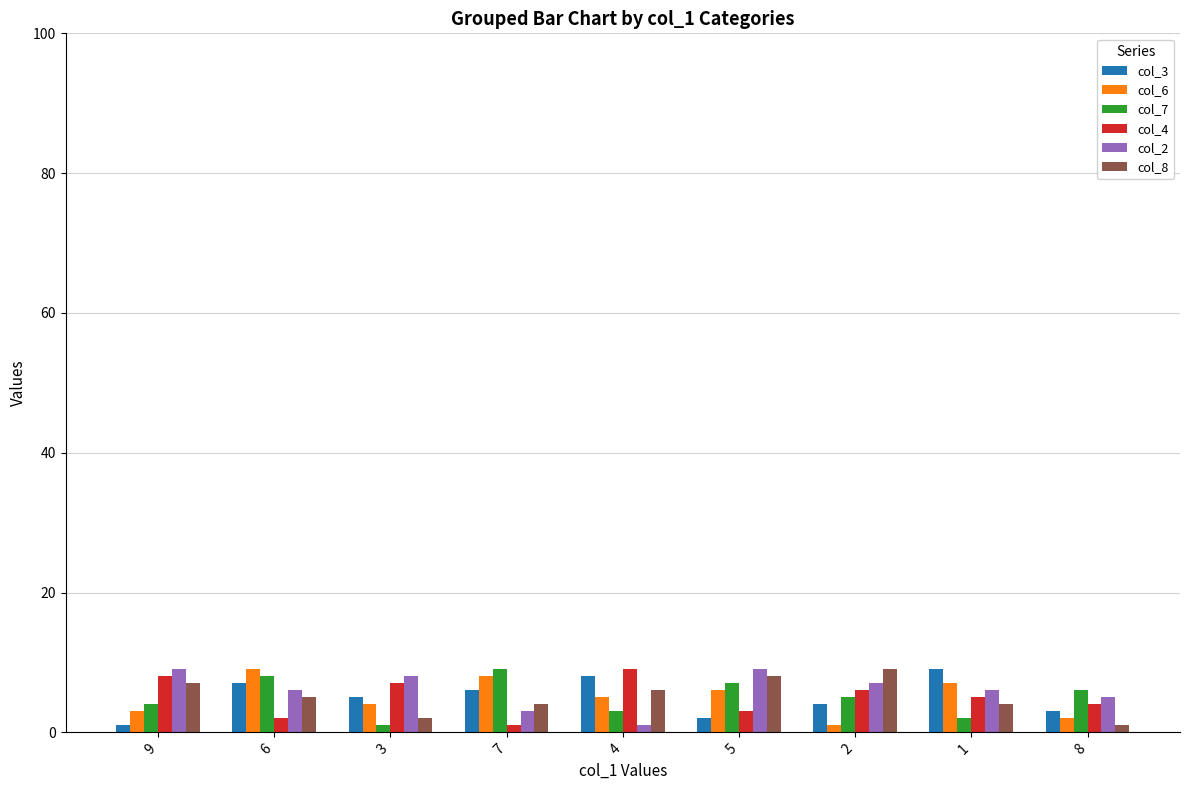

Reading left to right, what are all the values shown in this chart?

col_3: 9=1	6=7	3=5	7=6	4=8	5=2	2=4	1=9	8=3
col_6: 9=3	6=9	3=4	7=8	4=5	5=6	2=1	1=7	8=2
col_7: 9=4	6=8	3=1	7=9	4=3	5=7	2=5	1=2	8=6
col_4: 9=8	6=2	3=7	7=1	4=9	5=3	2=6	1=5	8=4
col_2: 9=9	6=6	3=8	7=3	4=1	5=9	2=7	1=6	8=5
col_8: 9=7	6=5	3=2	7=4	4=6	5=8	2=9	1=4	8=1